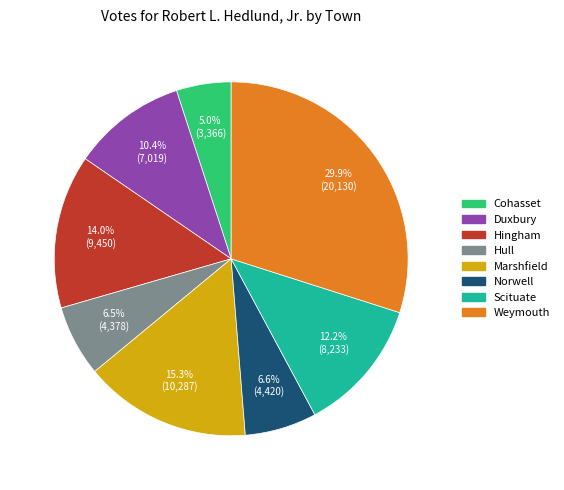

To the nearest percent, what is the combined percentage of Hull and Norwell?

13%